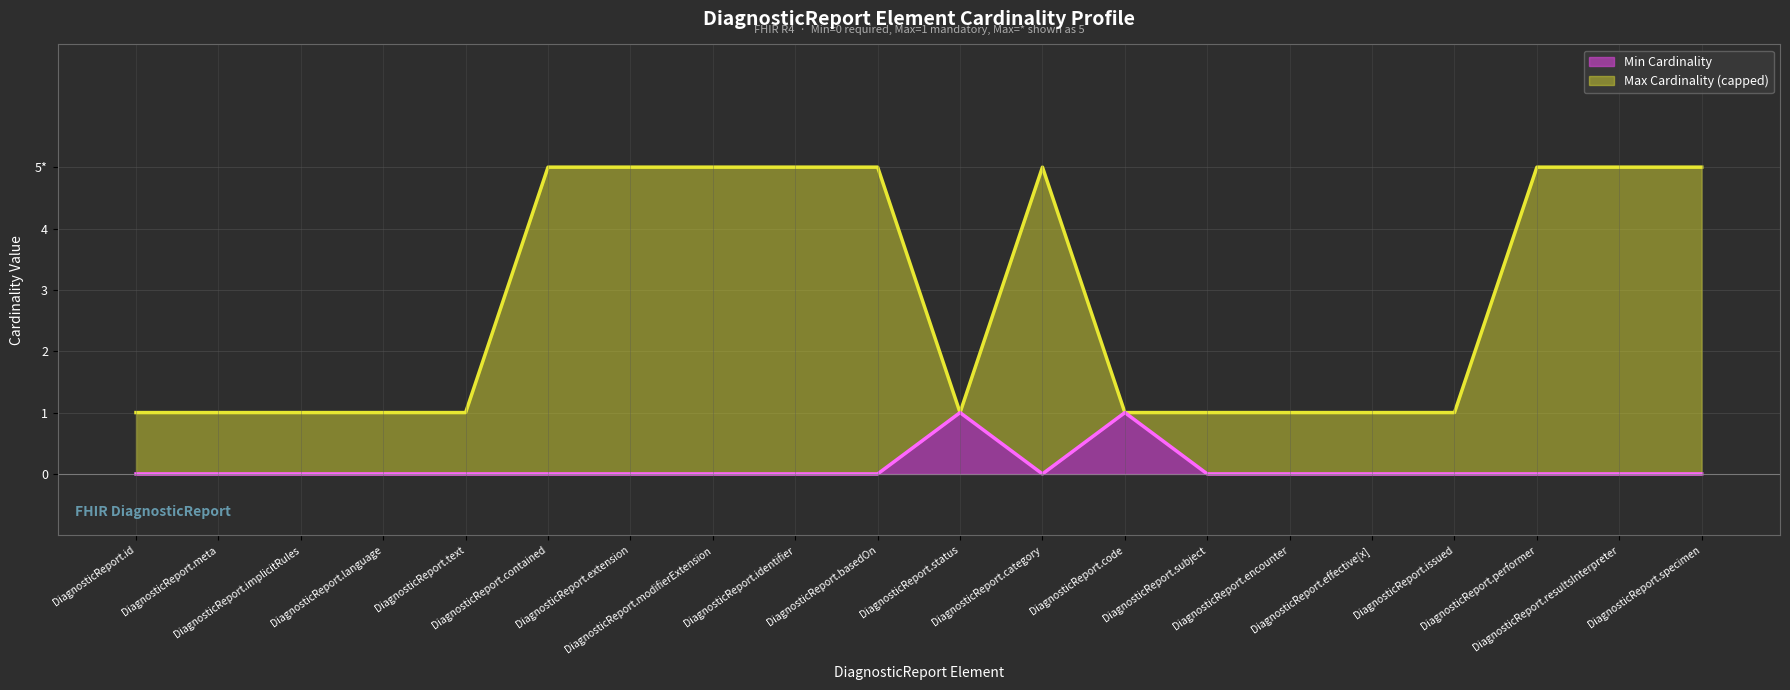

What is the minimum value for Max Cardinality (capped)?

1